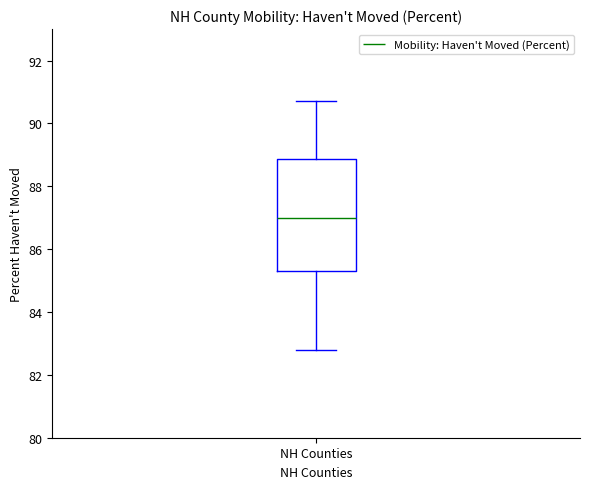

Read this box plot against the y-axis: the position of the median line, the range covered by the box, and the ends of both whiskers. The values are not printed on the chart, so give them approximately, as read against the axis.

median 87.0, box 85.4 to 88.8, whiskers 82.8 to 90.8